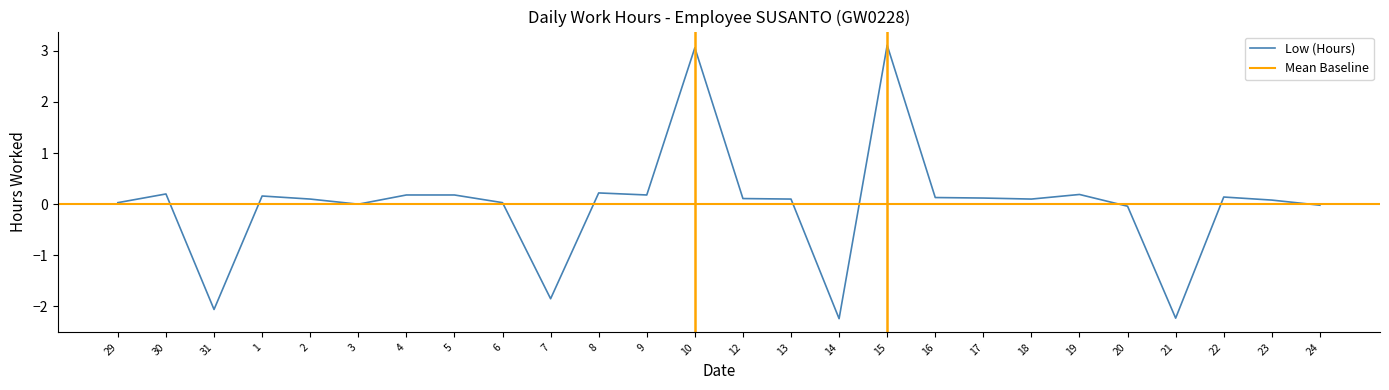

At which label does the data first exceed 0?

29